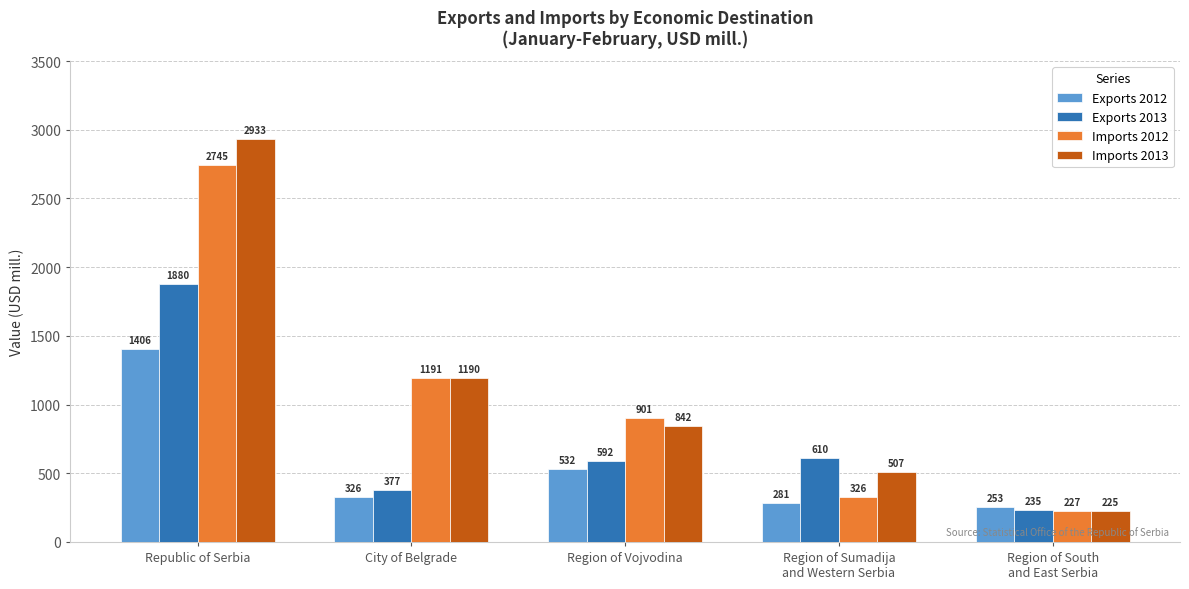

What is the average value of the Imports 2013 series?

1139.4